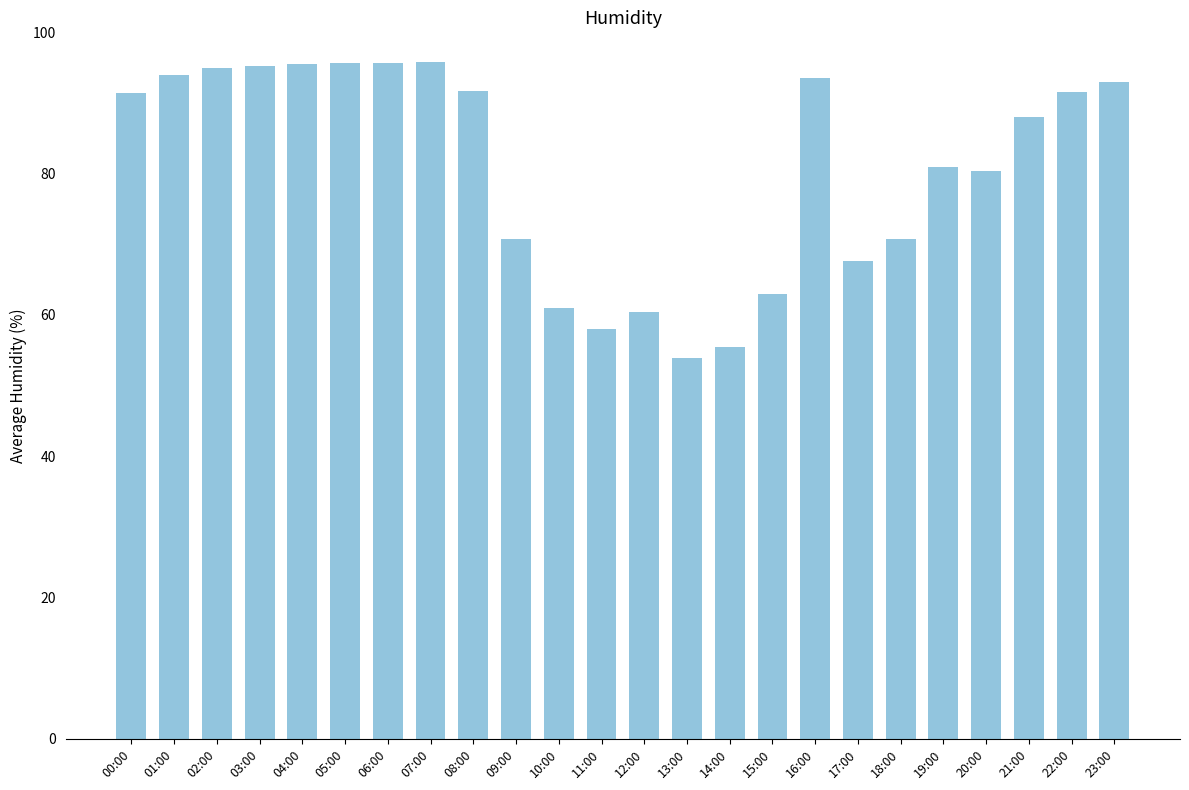

What is the change in value from 09:00 to 19:00?

+10.3